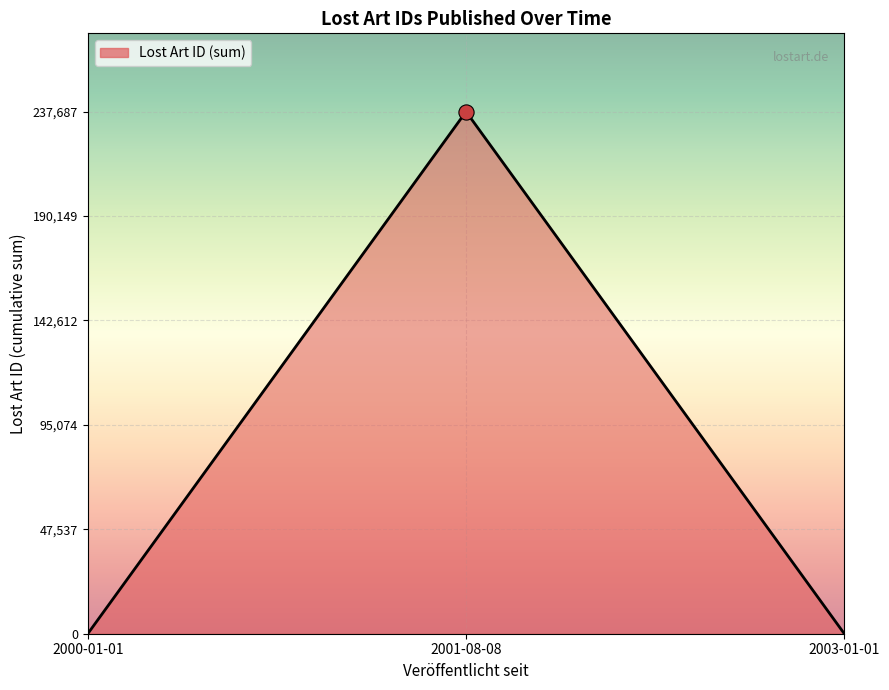

What is the change in value from 2001-08-08 to 2003-01-01?

-237687